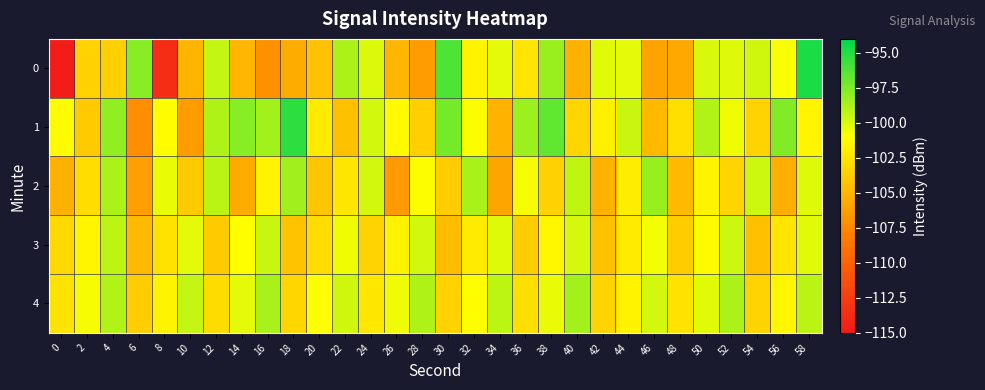

What is the total value across all series at 16?

-505.3